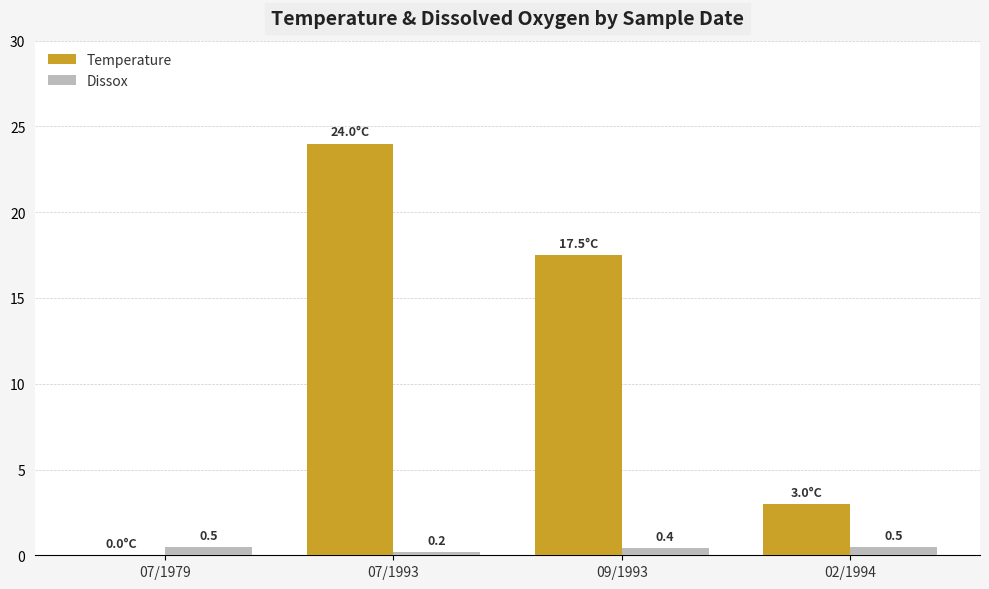

What is the sum of all Dissox values?

1.6